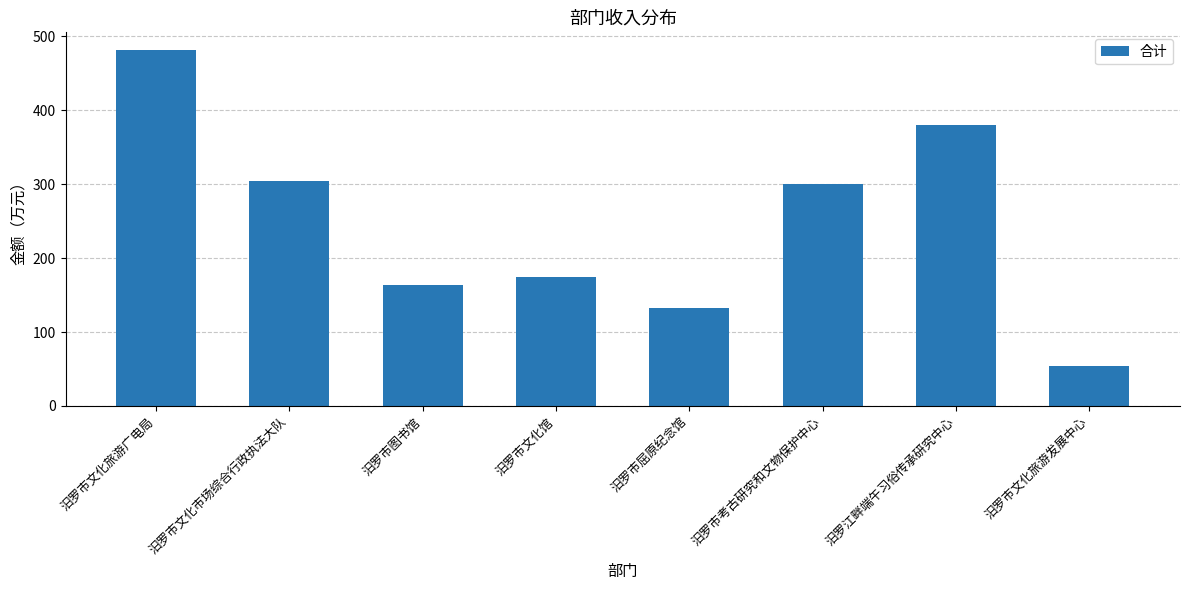

Count the number of values greater than 300.

4